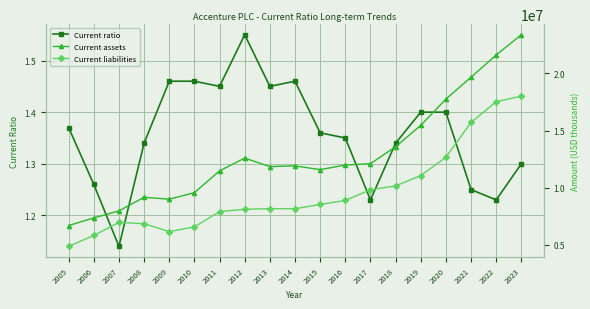

How many interior local valleys does the Current ratio series have?

5